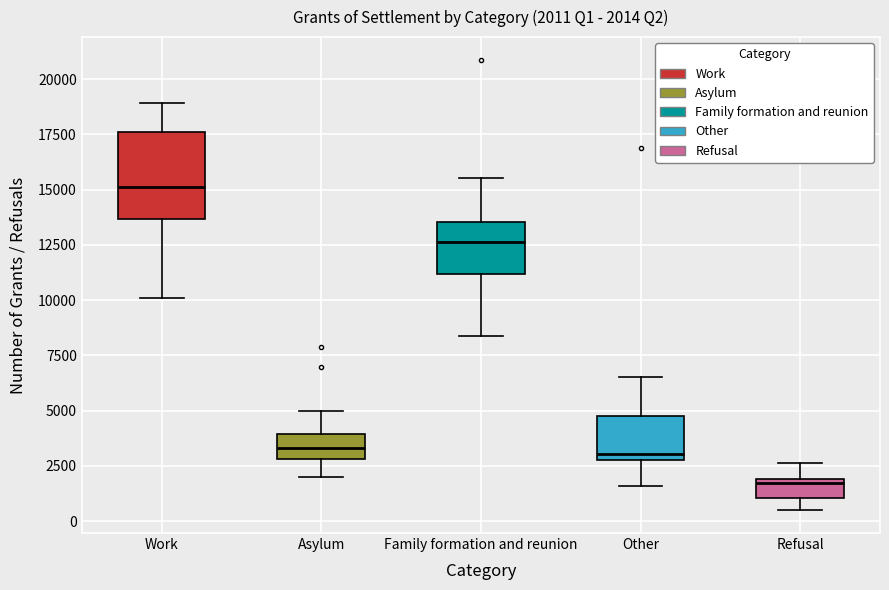

Comparing the boxes themselves (not the whiskers), which one is the tallest?

Work